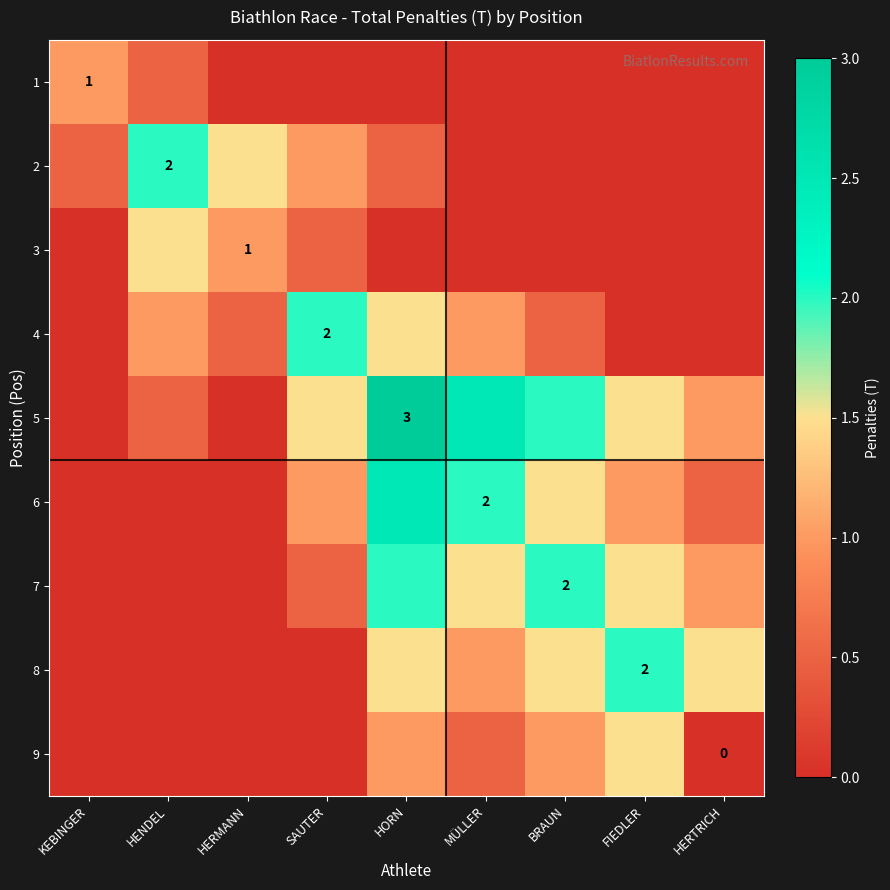

What is the difference between the maximum and minimum values in the 9 series?

1.5